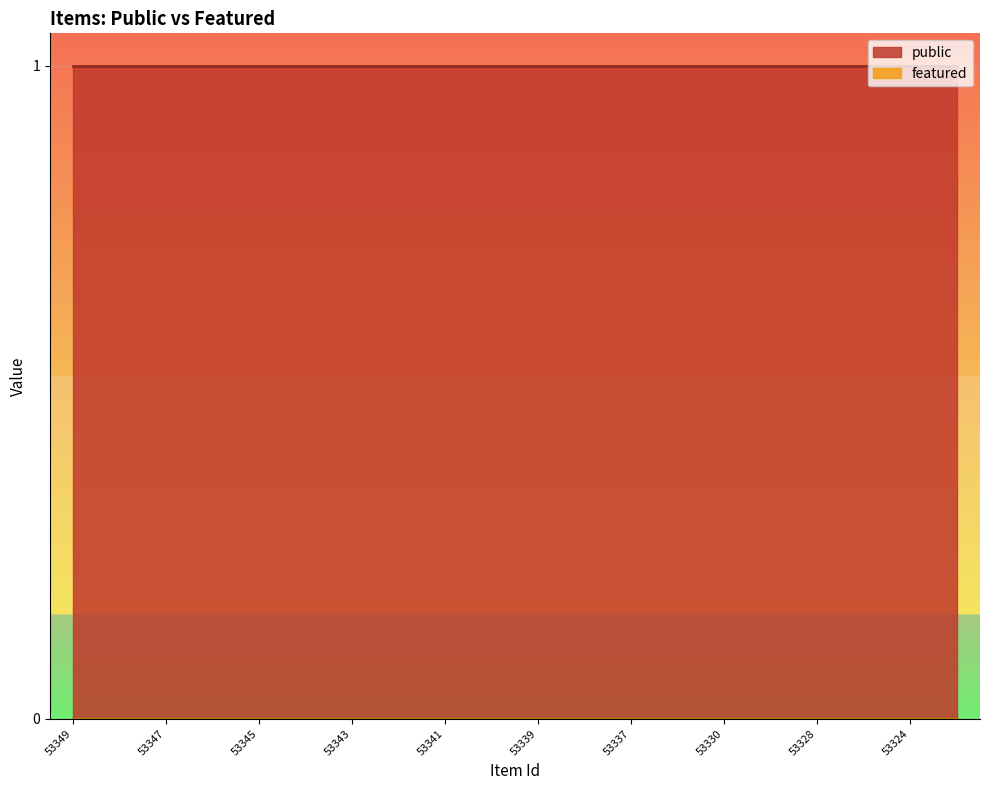

What is the total value across all series at 53341?

1